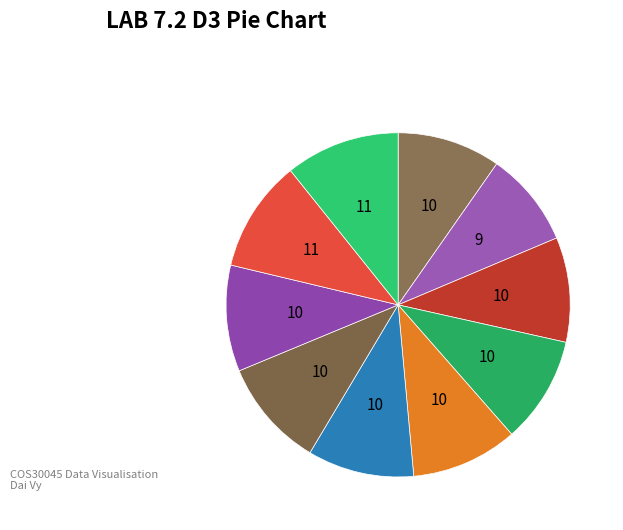

Count the number of slices in the pie.

10